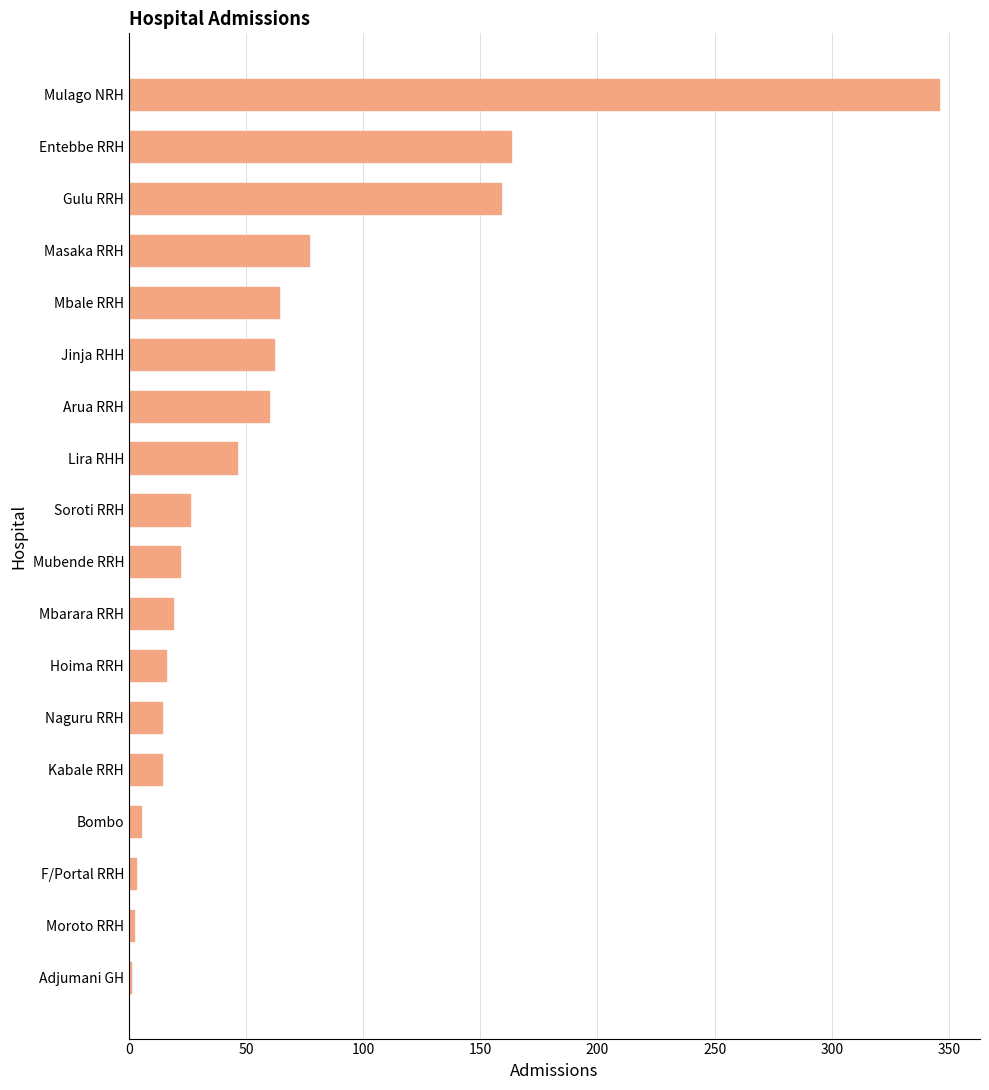

The chart shows a value of 19 at Mbarara RRH. True or false?

True